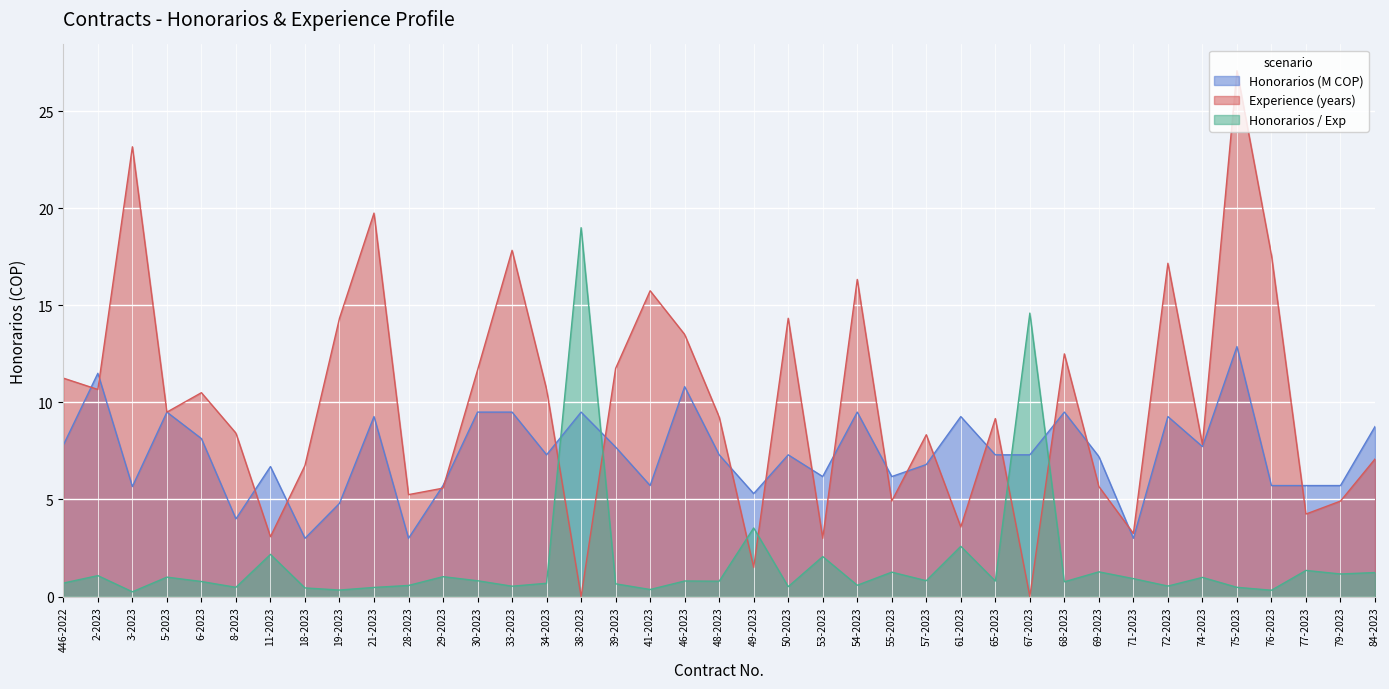

How many interior local valleys does the HONORARIOS series have?

11